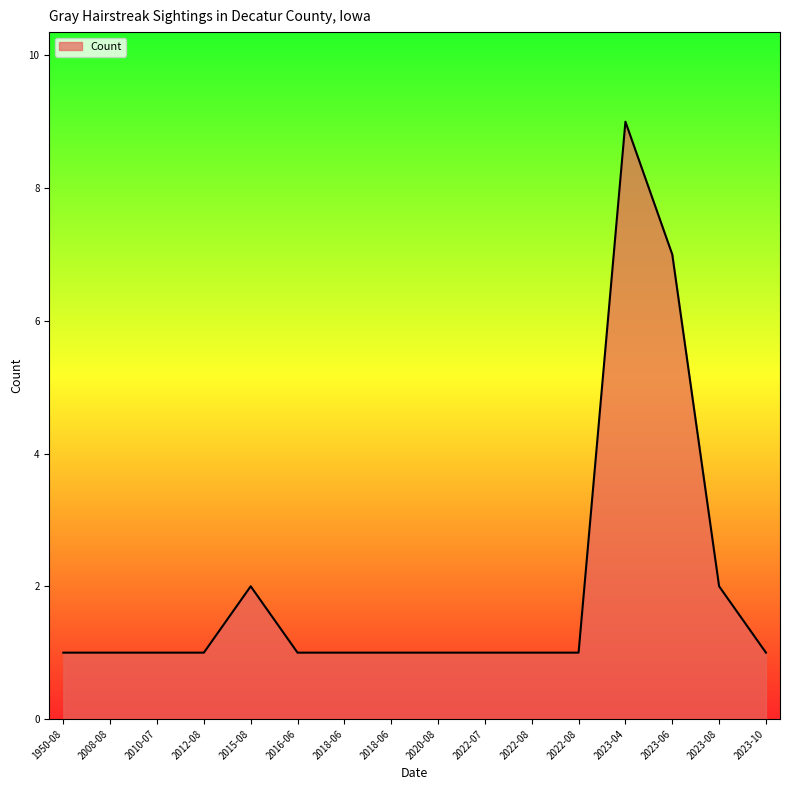

Reading left to right, transcribe all the data shown in this chart.

1	1	1	1	2	1	1	1	1	1	1	1	9	7	2	1